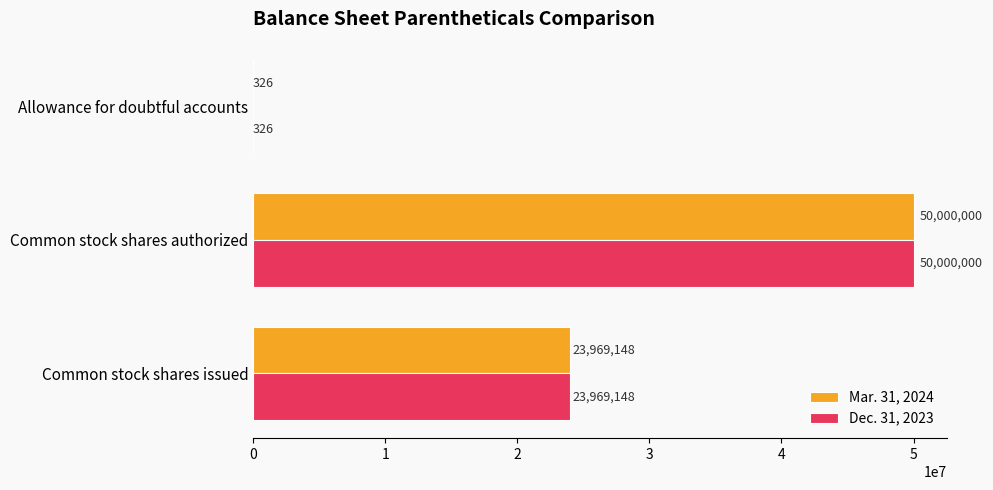

What are all the series names shown in the legend?

Mar. 31, 2024, Dec. 31, 2023